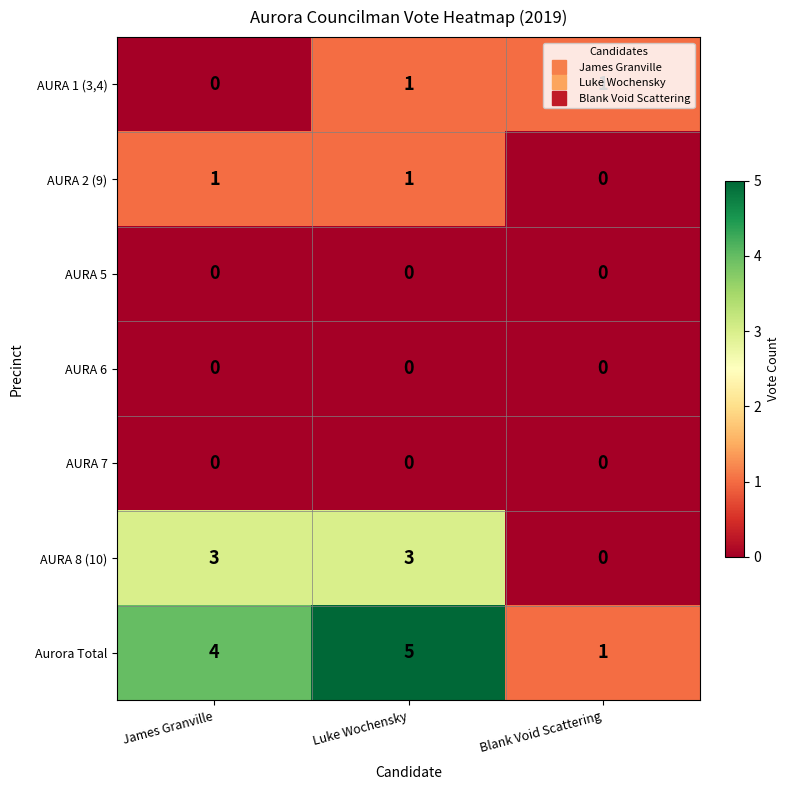

What is the difference between the maximum and minimum values in the AURA 8 (10) series?

3